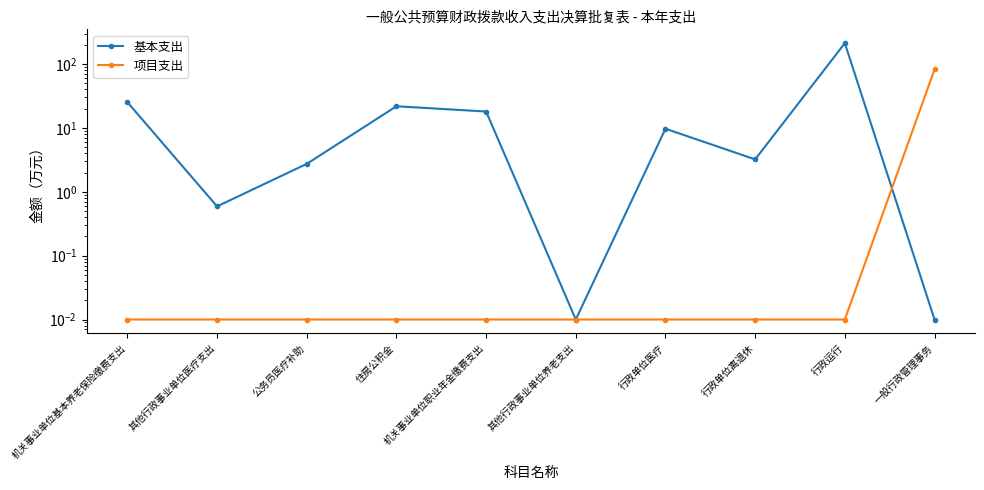

What is the difference between the maximum and minimum values in the 基本支出 series?

211.9